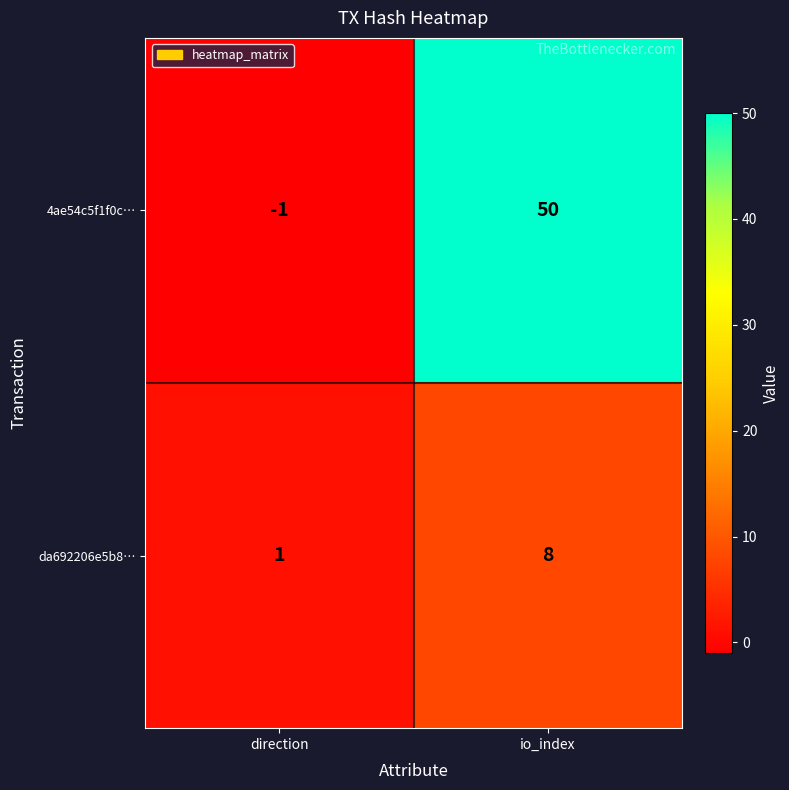

Which series has the largest range (max minus min)?

4ae54c5f1f0c…